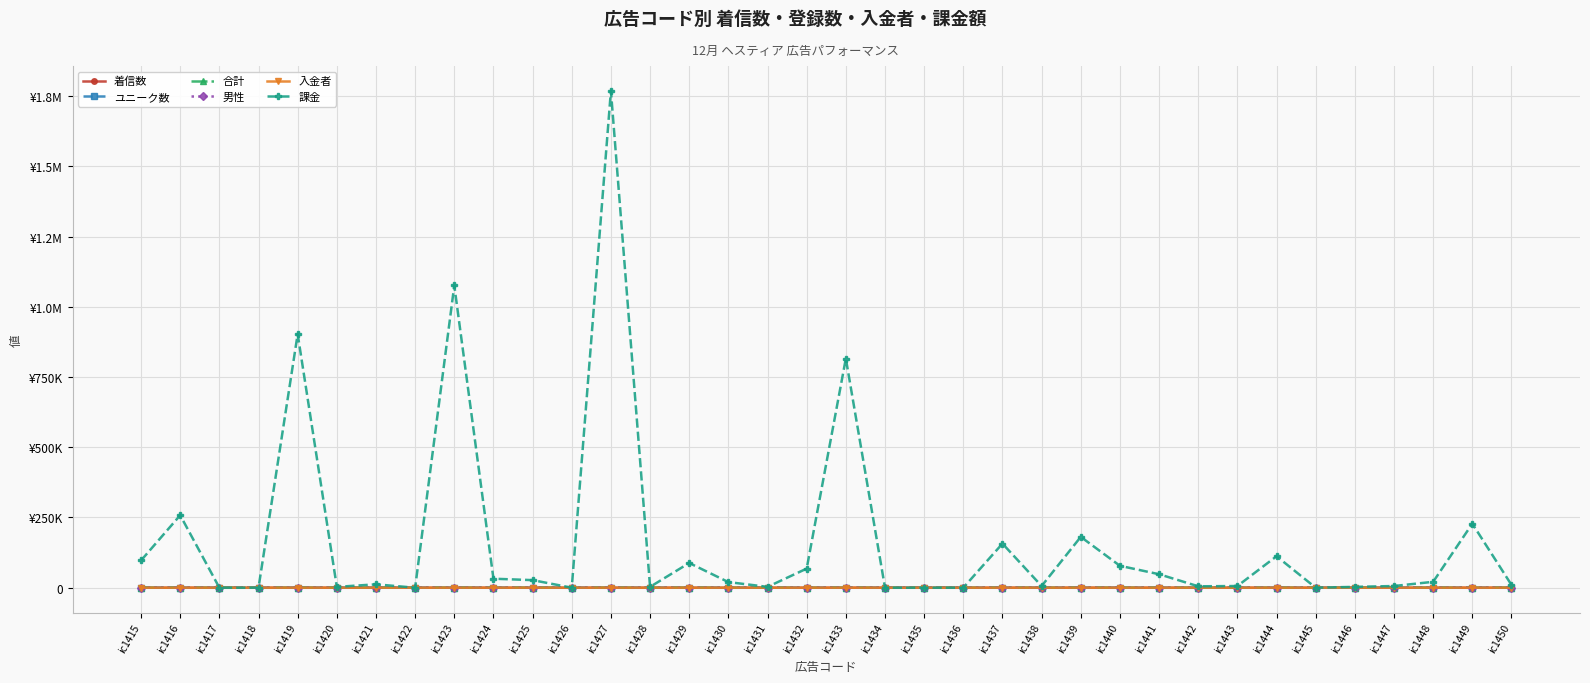

What is the greatest value displayed?

1769000